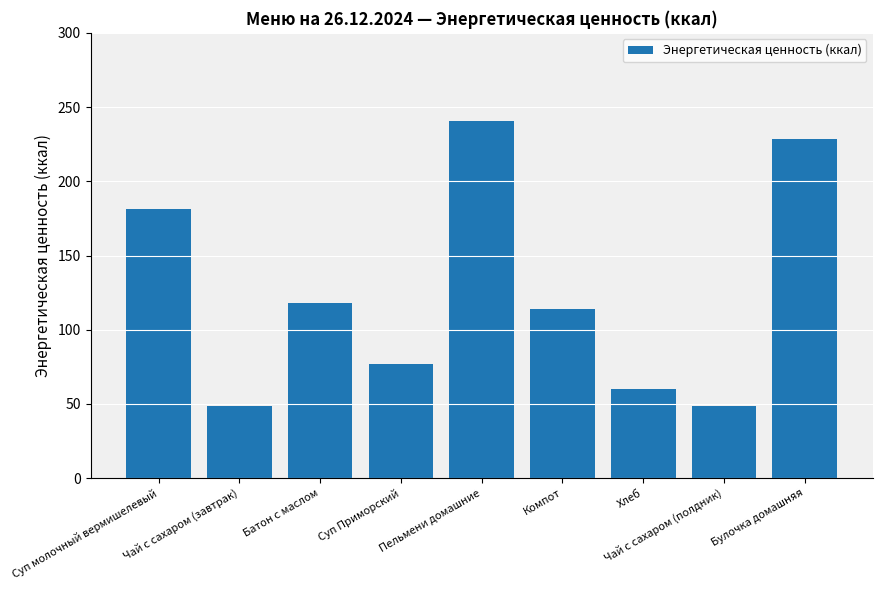

True or false: the data shows 240.3 at Пельмени домашние.

True